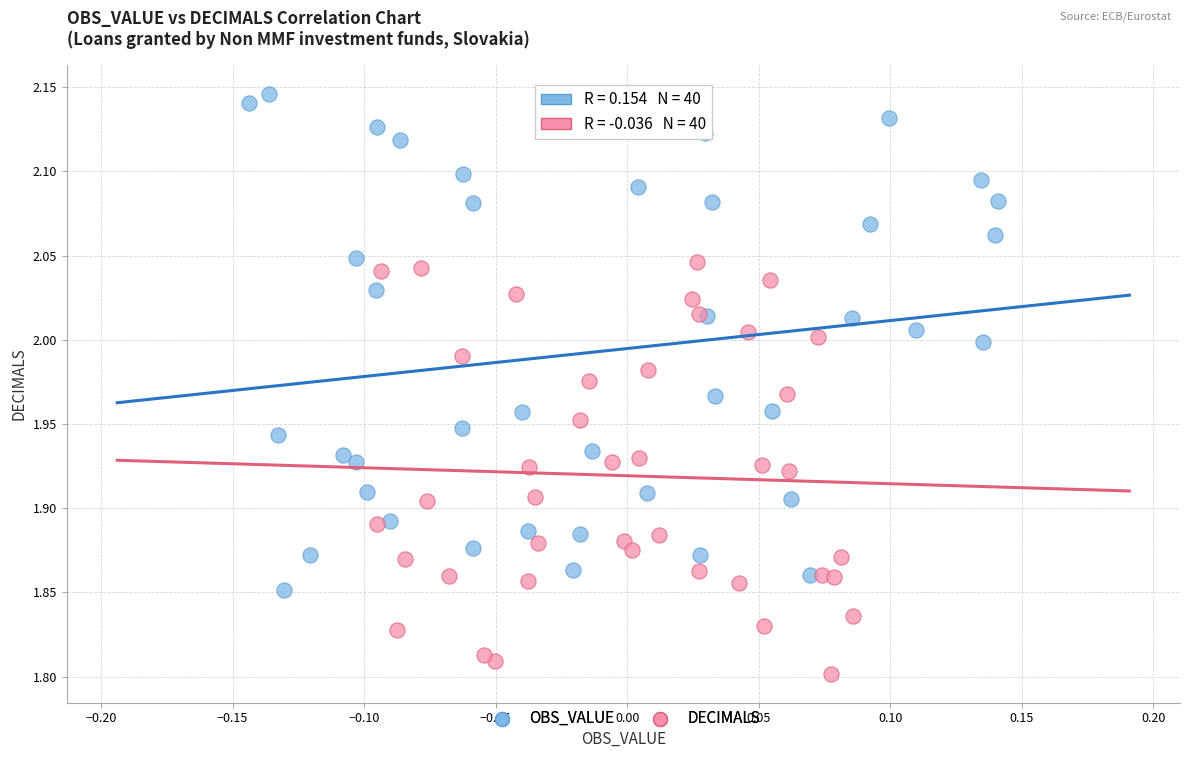

Which series contains the lowest Y value?

DECIMALS